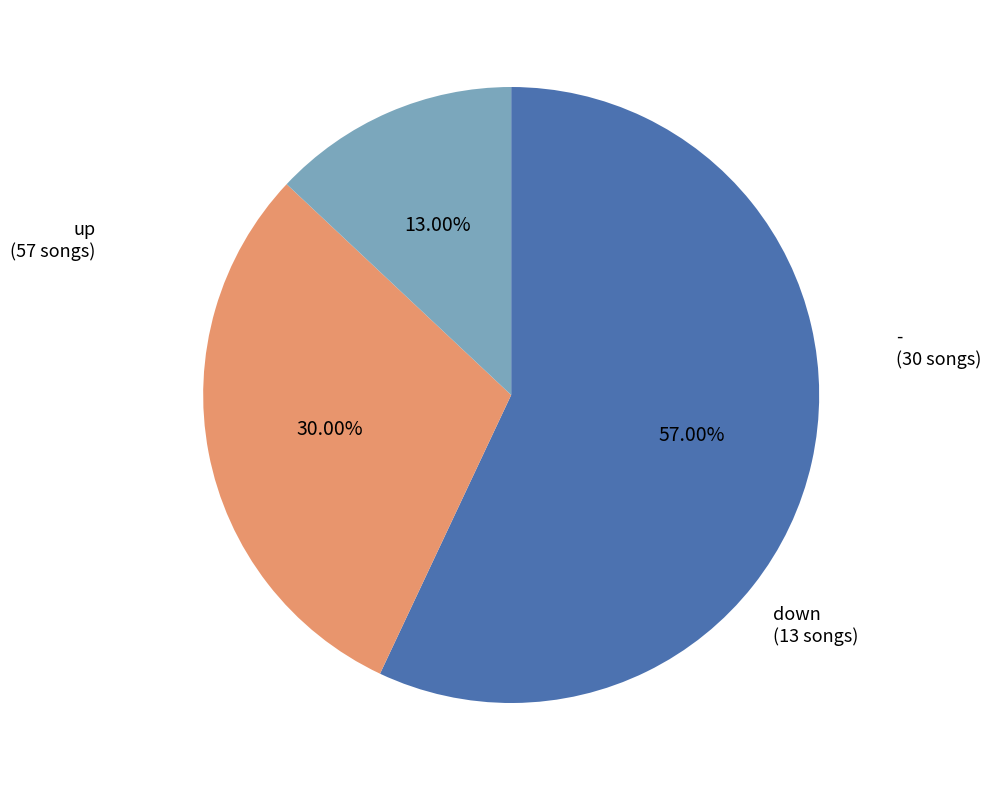

What percentage is the up slice, to the nearest percent?

57%